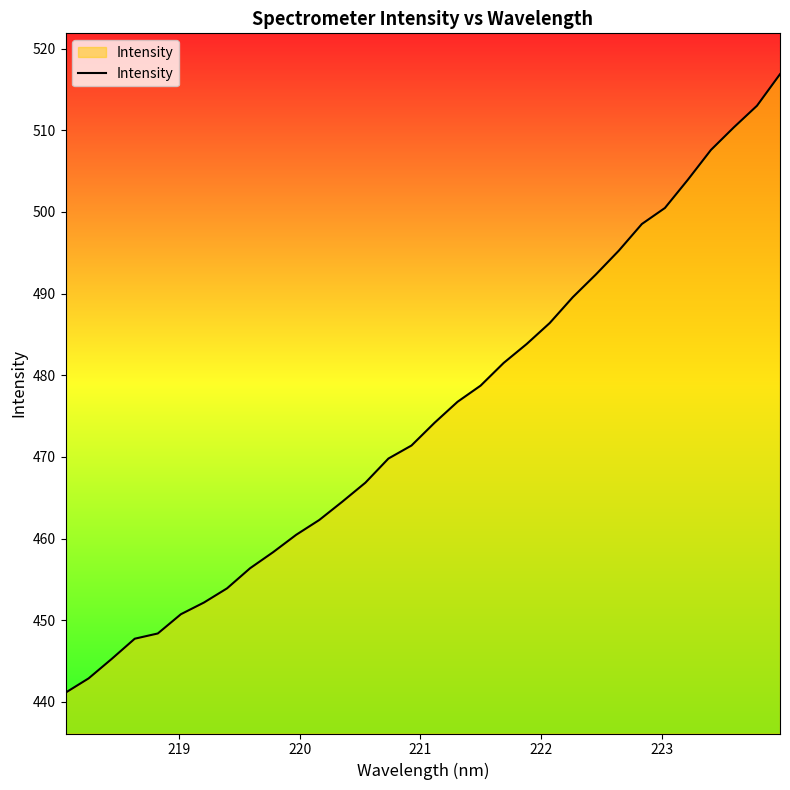

What is the difference between the maximum and minimum values?

75.7